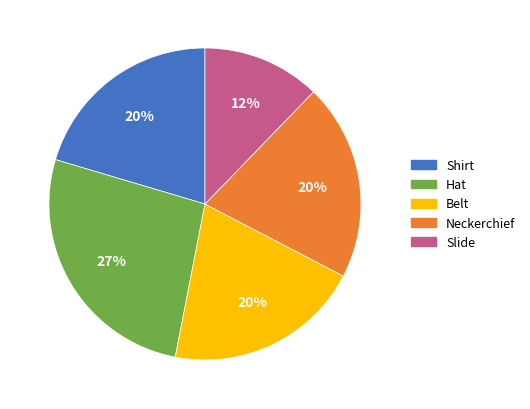

Is there any slice that represents more than half of the pie?

No